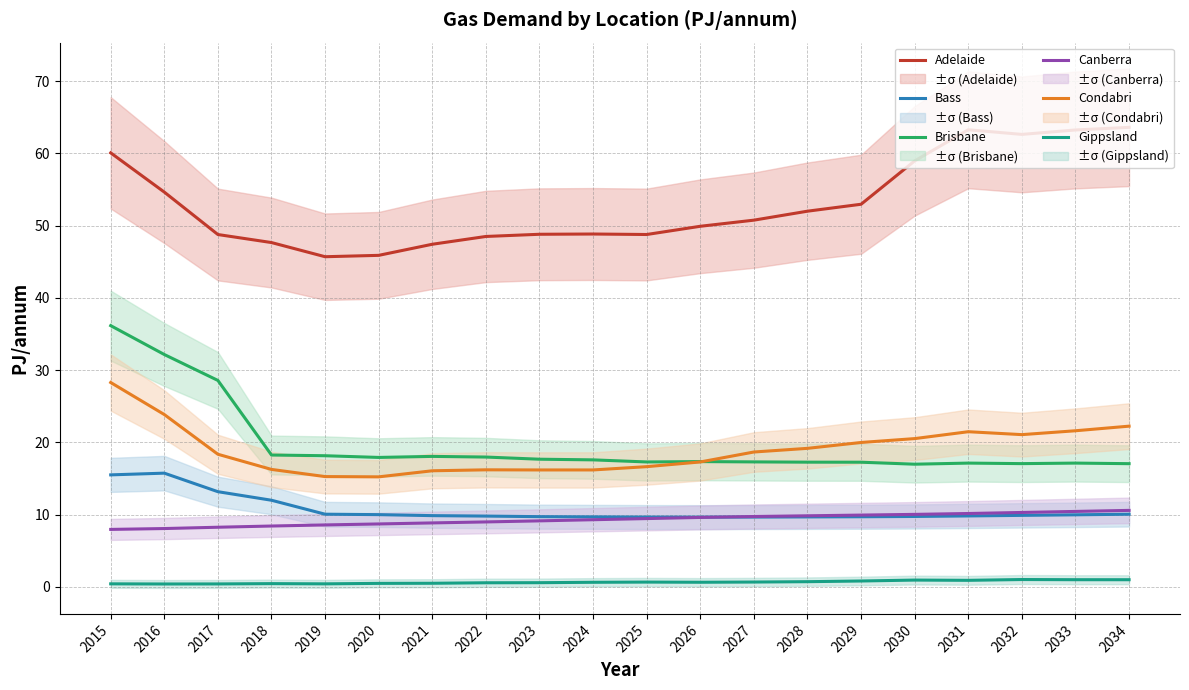

Reading left to right, list all the values displayed in this chart.

Adelaide: 2015=60.1	2016=54.6	2017=48.8	2018=47.7	2019=45.7	2020=45.9	2021=47.4	2022=48.5	2023=48.8	2024=48.8	2025=48.8	2026=49.9	2027=50.8	2028=52.0	2029=53.0	2030=59.0	2031=63.3	2032=62.6	2033=63.2	2034=63.6
Bass: 2015=15.5	2016=15.7	2017=13.2	2018=12.0	2019=10.0	2020=10.0	2021=9.9	2022=9.8	2023=9.7	2024=9.7	2025=9.7	2026=9.6	2027=9.7	2028=9.7	2029=9.7	2030=9.7	2031=9.8	2032=9.9	2033=10.0	2034=10.0
Brisbane: 2015=36.2	2016=32.2	2017=28.6	2018=18.2	2019=18.1	2020=17.9	2021=18.1	2022=18.0	2023=17.7	2024=17.6	2025=17.3	2026=17.3	2027=17.3	2028=17.3	2029=17.2	2030=17.0	2031=17.1	2032=17.0	2033=17.1	2034=17.0
Canberra: 2015=7.9	2016=8.1	2017=8.2	2018=8.4	2019=8.6	2020=8.7	2021=8.8	2022=9.0	2023=9.1	2024=9.3	2025=9.4	2026=9.6	2027=9.7	2028=9.8	2029=9.9	2030=10.0	2031=10.1	2032=10.3	2033=10.4	2034=10.6
Condabri: 2015=28.3	2016=23.8	2017=18.3	2018=16.2	2019=15.3	2020=15.2	2021=16.1	2022=16.2	2023=16.2	2024=16.2	2025=16.6	2026=17.3	2027=18.7	2028=19.2	2029=20.0	2030=20.5	2031=21.5	2032=21.1	2033=21.6	2034=22.2
Gippsland: 2015=0.4	2016=0.4	2017=0.4	2018=0.4	2019=0.4	2020=0.5	2021=0.5	2022=0.6	2023=0.6	2024=0.6	2025=0.7	2026=0.6	2027=0.7	2028=0.7	2029=0.8	2030=0.9	2031=0.9	2032=1.0	2033=1.0	2034=1.0